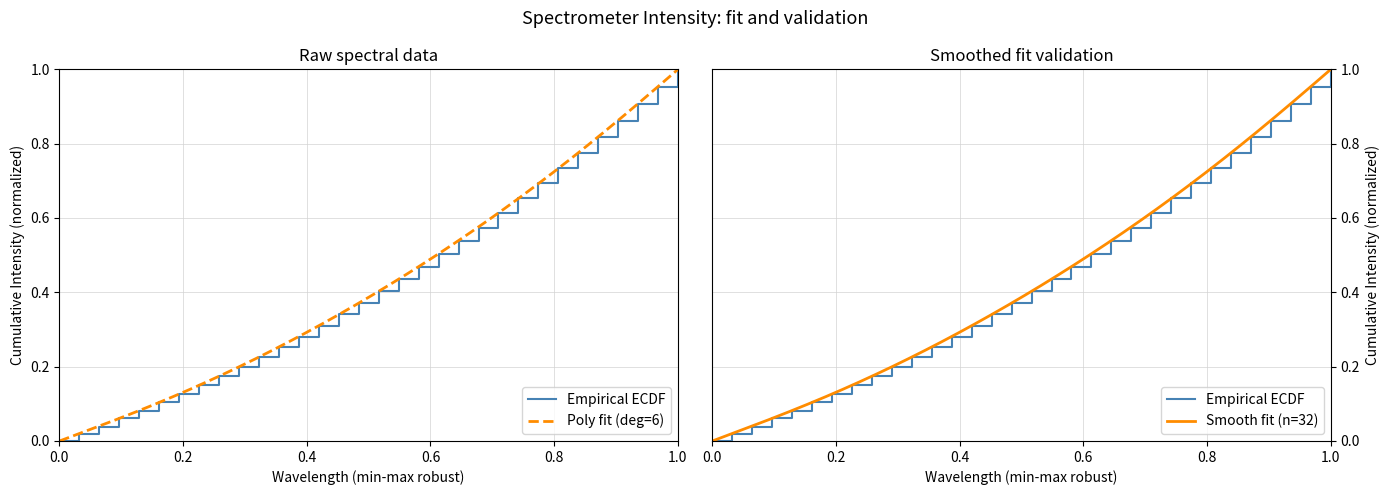

How many values are above zero?

31